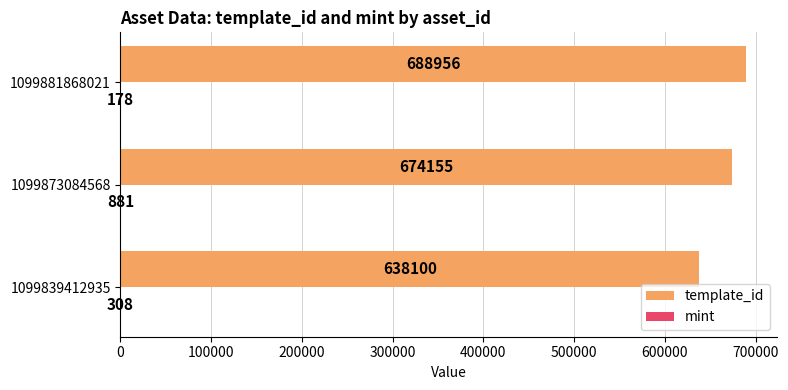

At which category is the sum across all series the highest?

1099881868021